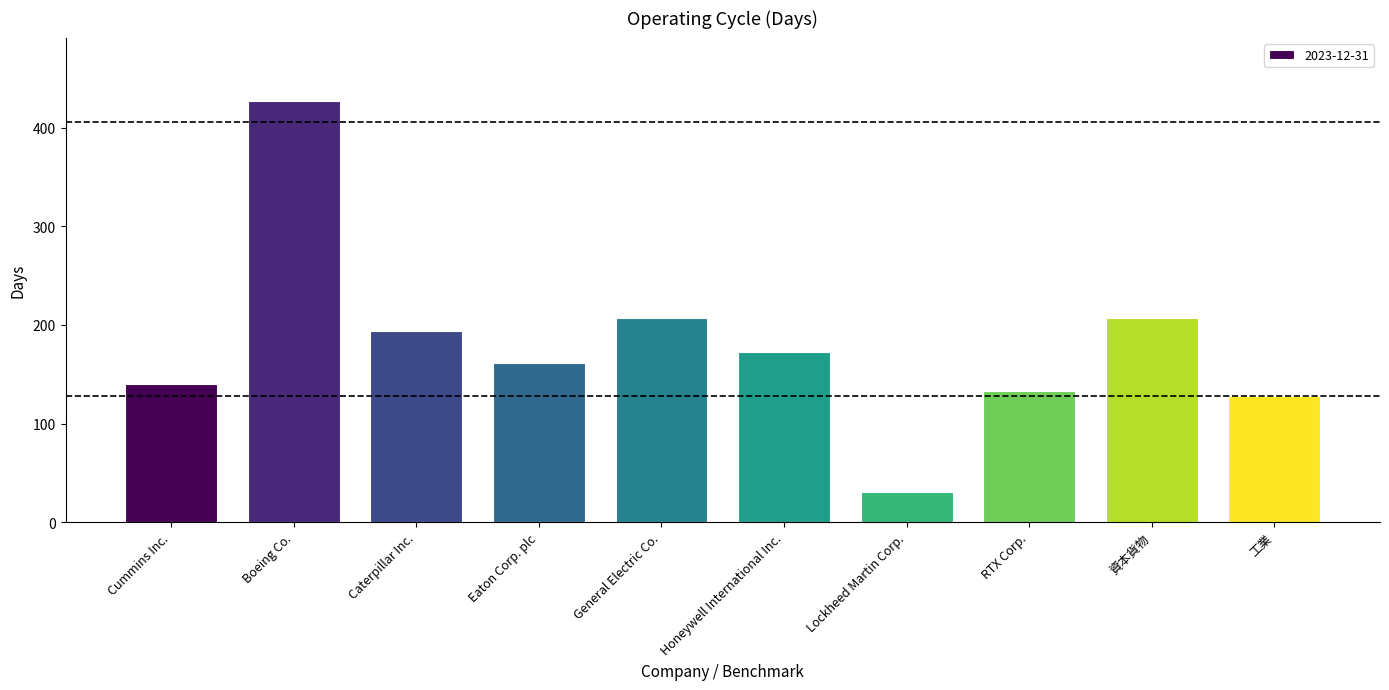

What is the smallest value displayed?

31